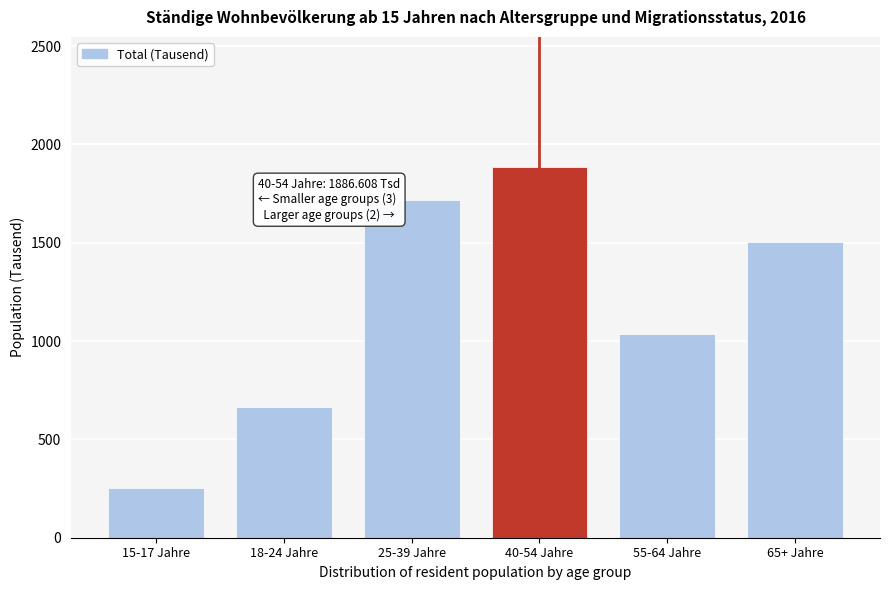

Reading left to right, list all the values displayed in this chart.

15-17 Jahre=252.9	18-24 Jahre=665.3	25-39 Jahre=1715.7	40-54 Jahre=1886.6	55-64 Jahre=1035.7	65+ Jahre=1506.2